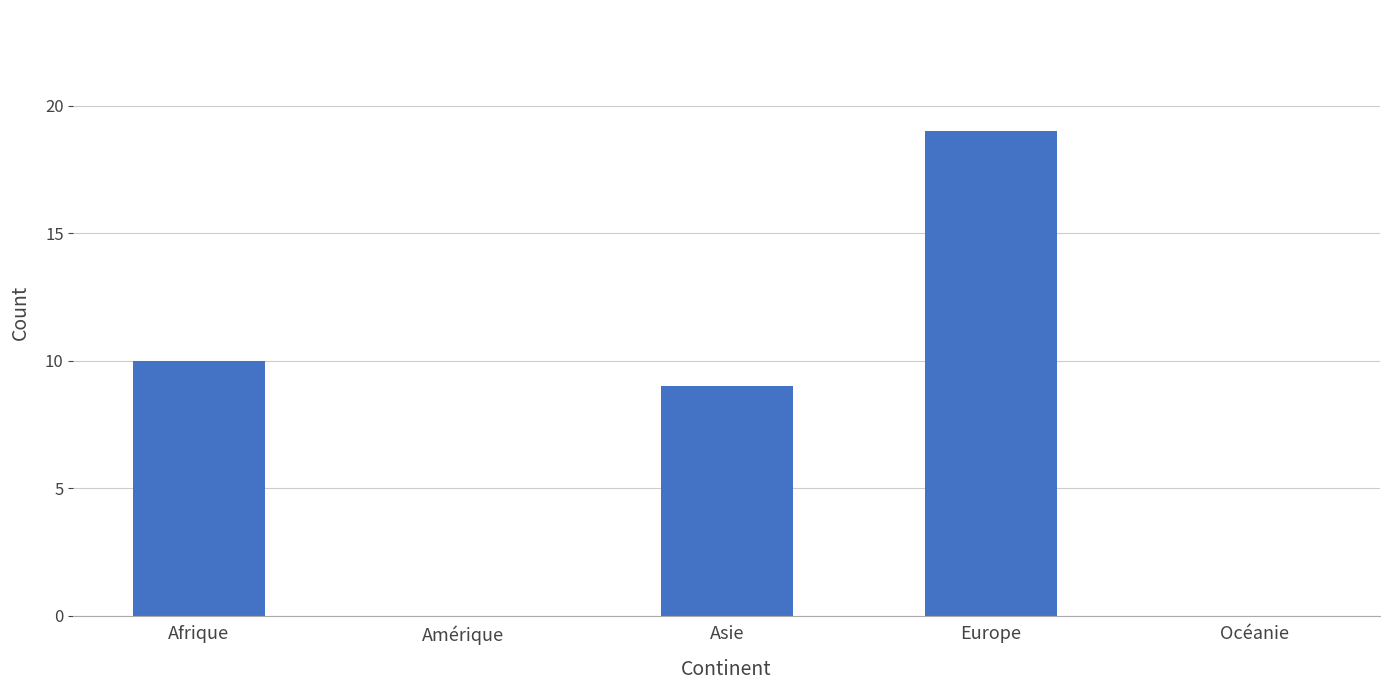

Reading left to right, what are all the values shown in this chart?

Afrique=10	Amérique=0	Asie=9	Europe=19	Océanie=0